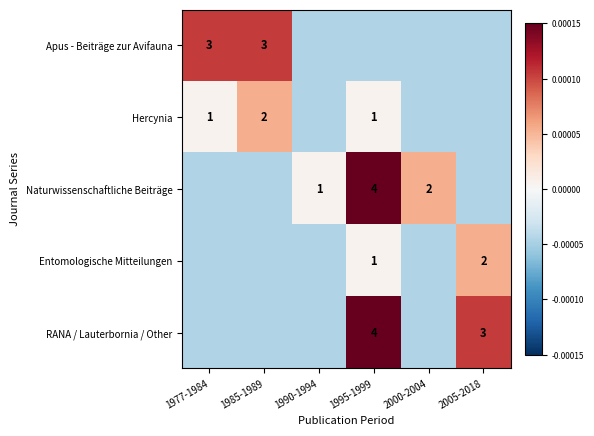

The RANA / Lauterbornia / Other series shows 3.0 at 2005-2018. True or false?

True